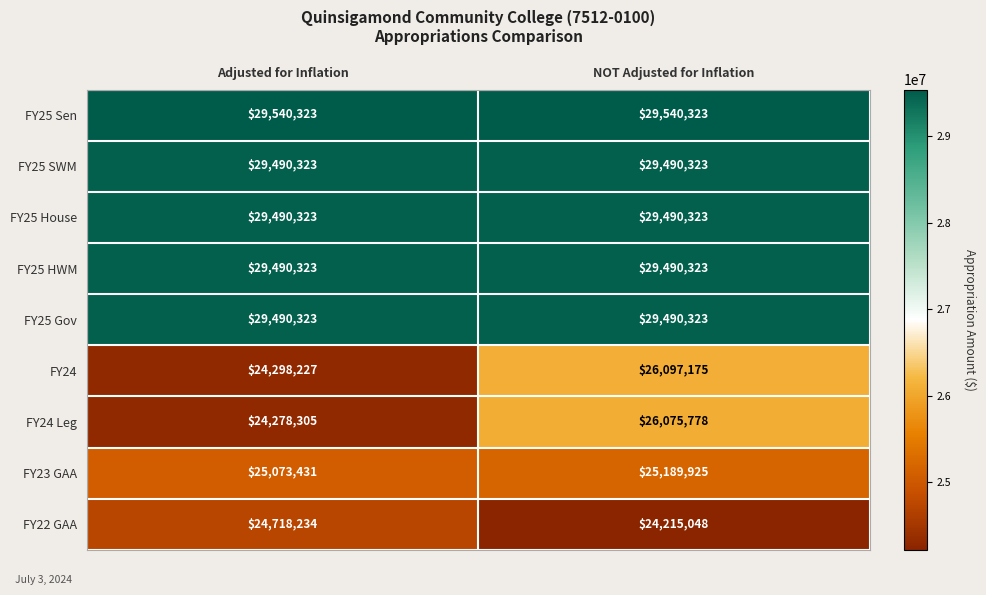

Count the number of data series in this chart.

9